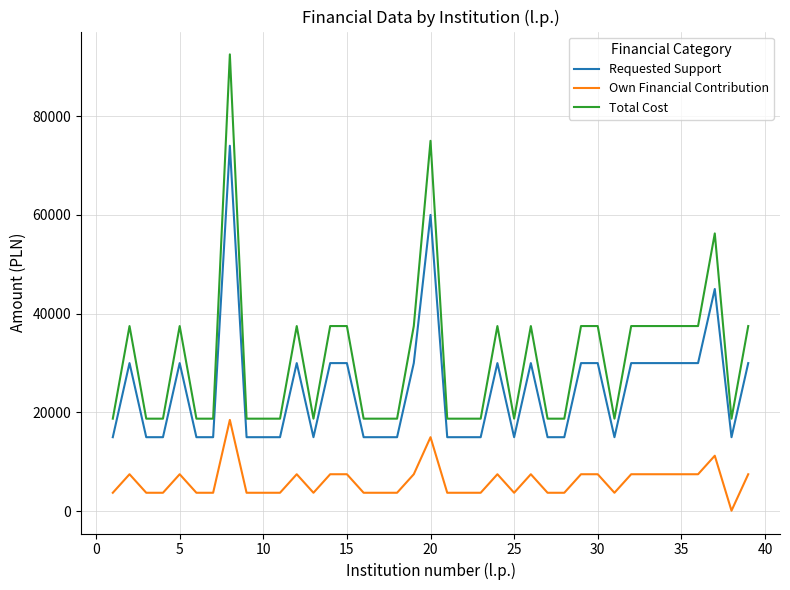

True or false: Total Cost and Own Financial Contribution cross at least once.

False